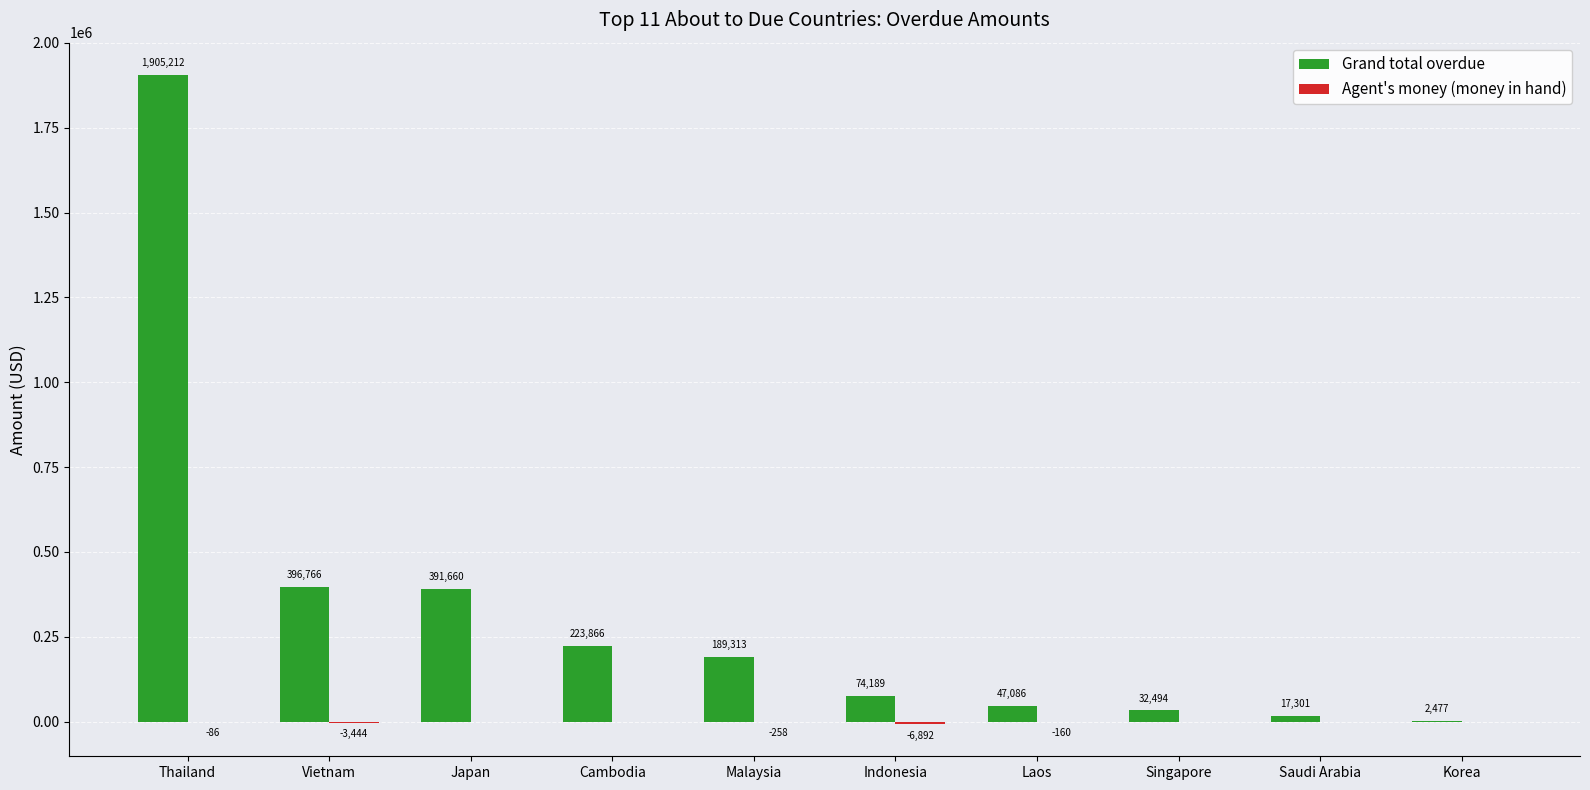

Read the Grand total overdue value at Saudi Arabia.

17301.0